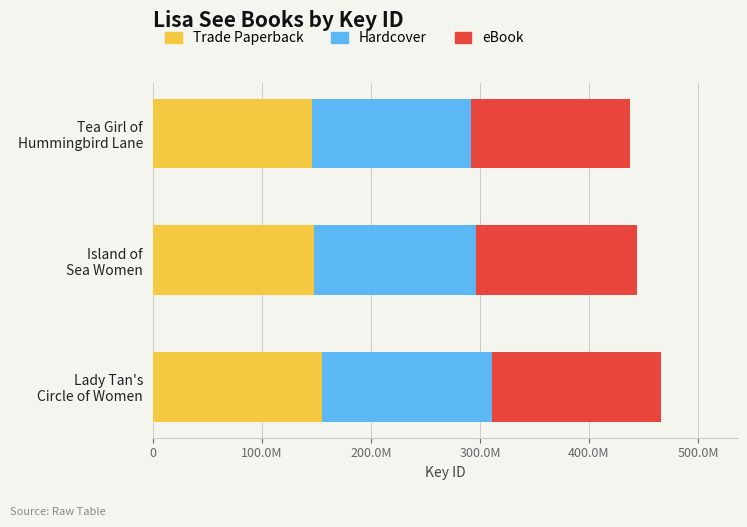

What is the sum of all eBook values?

449463801